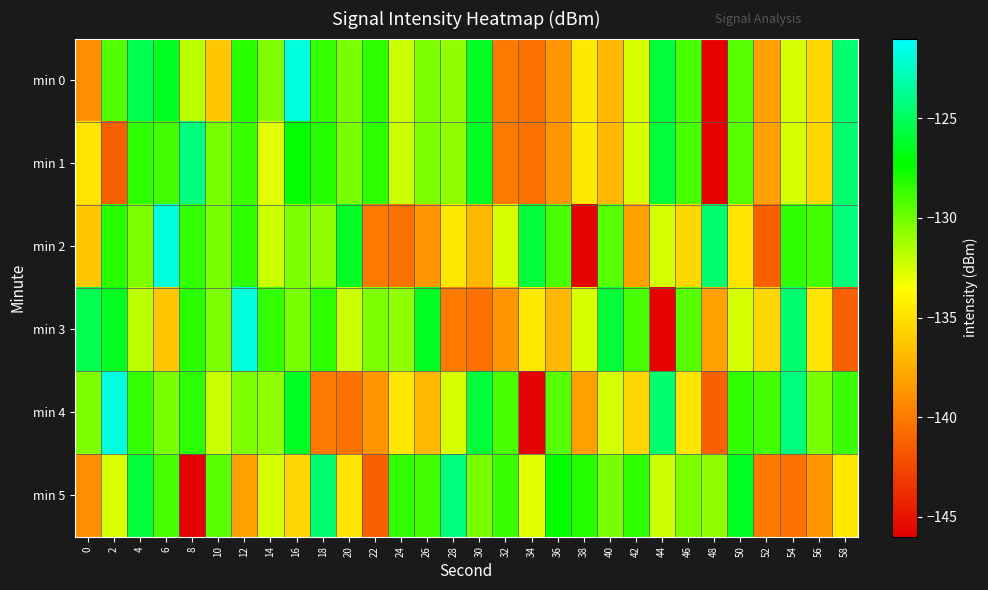

At 52, list the series in order from largest to smallest.

min 4, min 3, min 0, min 1, min 5, min 2